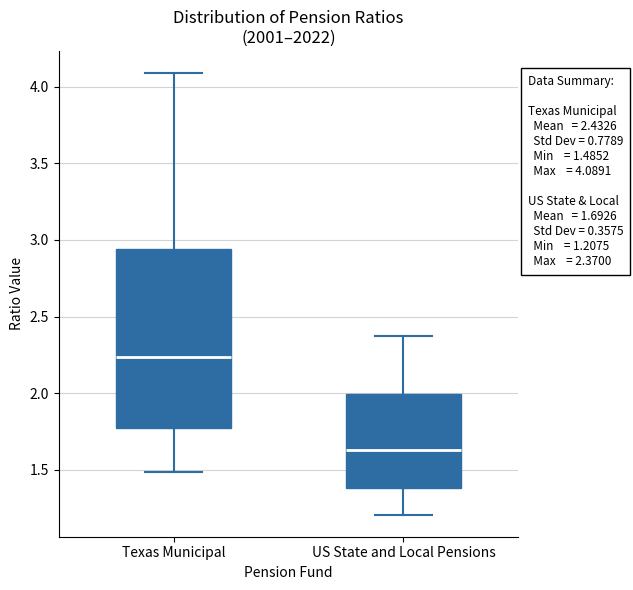

Which box has the highest median line?

Texas Municipal